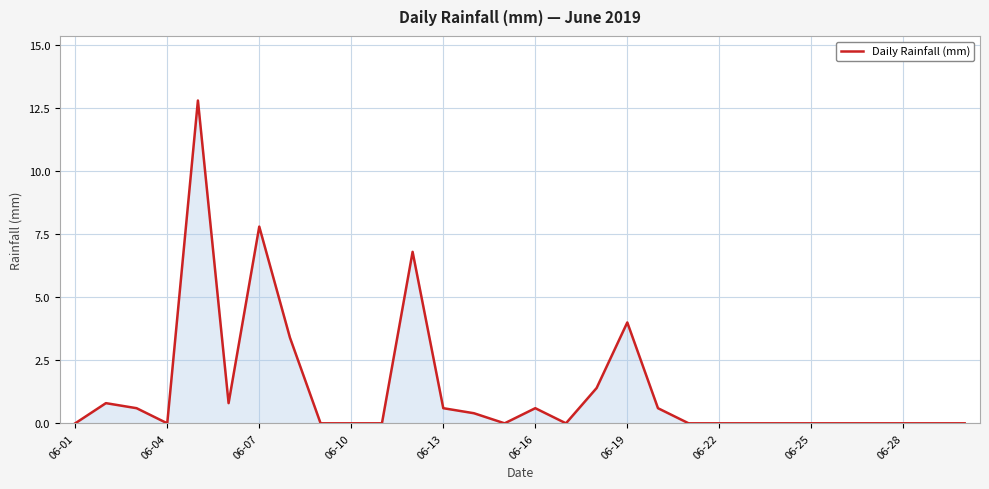

How many lines are shown in the chart?

1